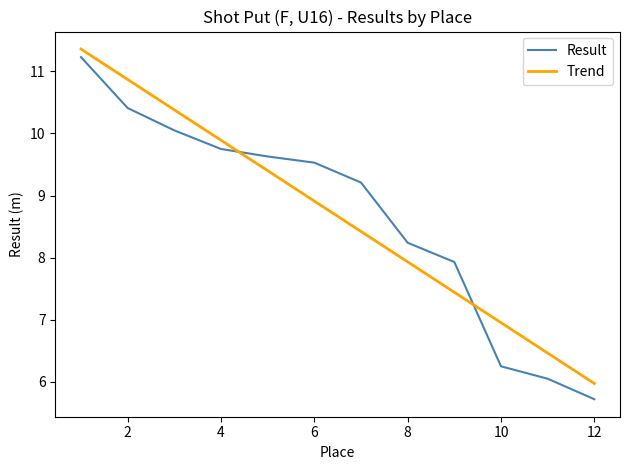

What are all the series names shown in the legend?

Result, Trend